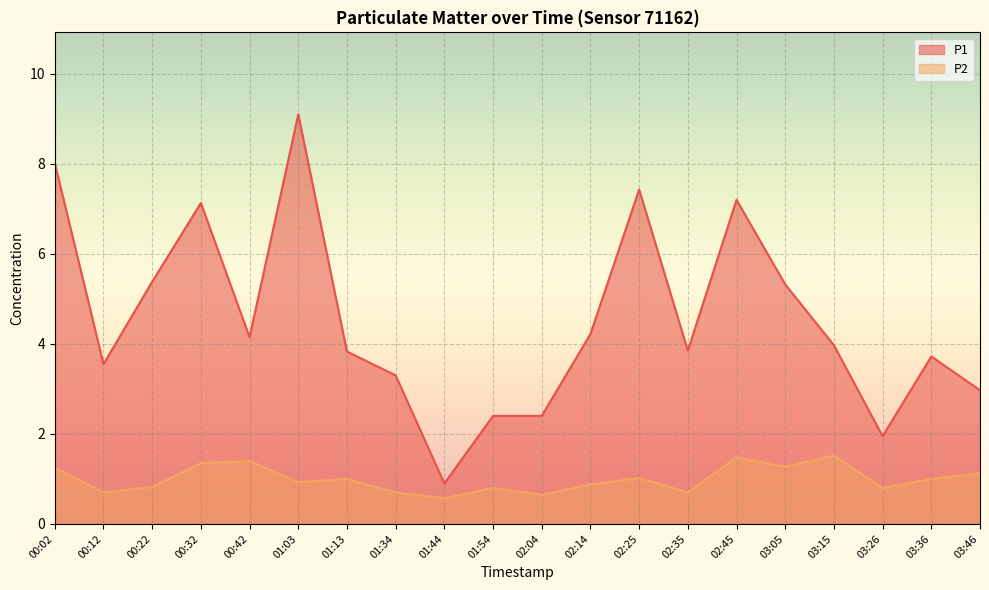

How many distinct data groups are displayed?

2